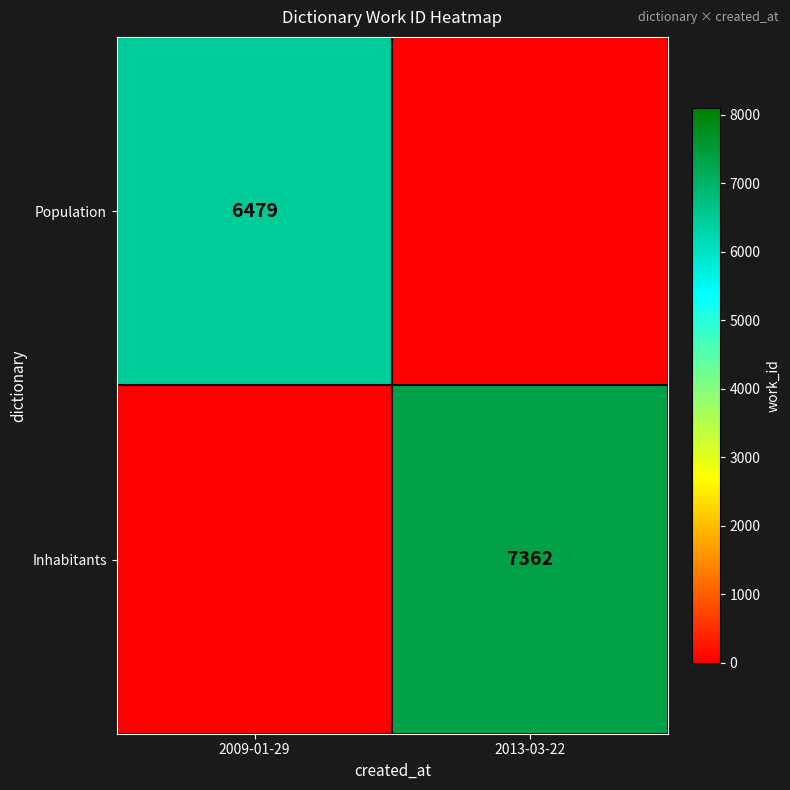

Is it true that Population equals 9161 at 2009-01-29?

False